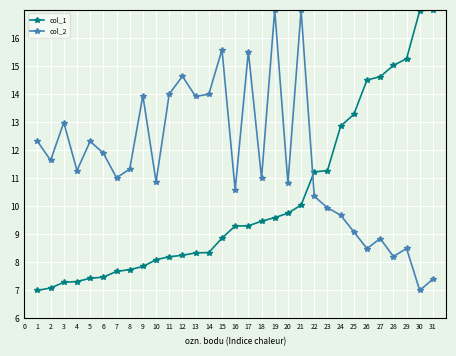

Read the col_2 value at 9.

13.9